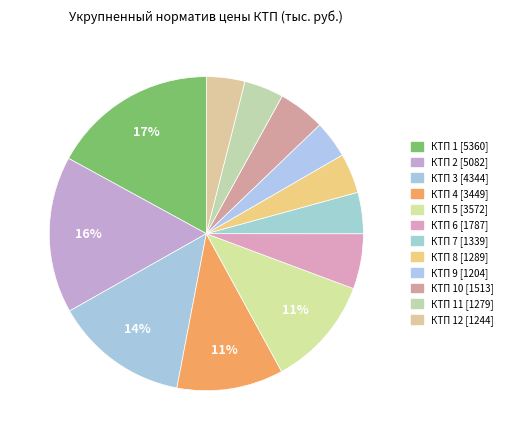

Count the number of slices in the pie.

12